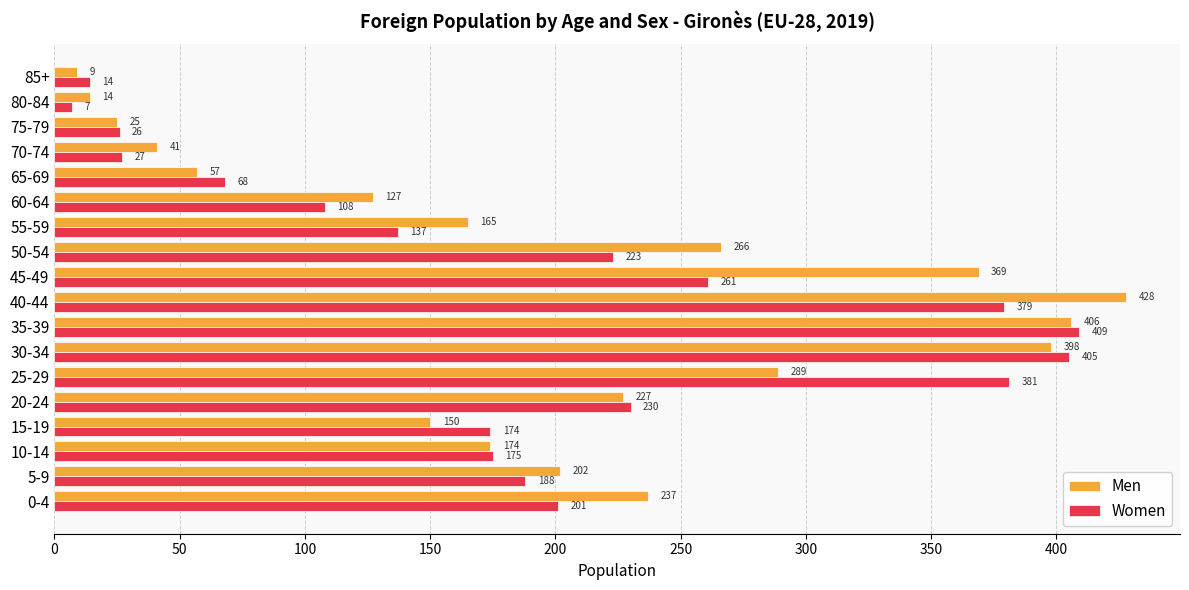

Which series has the largest range (max minus min)?

Men